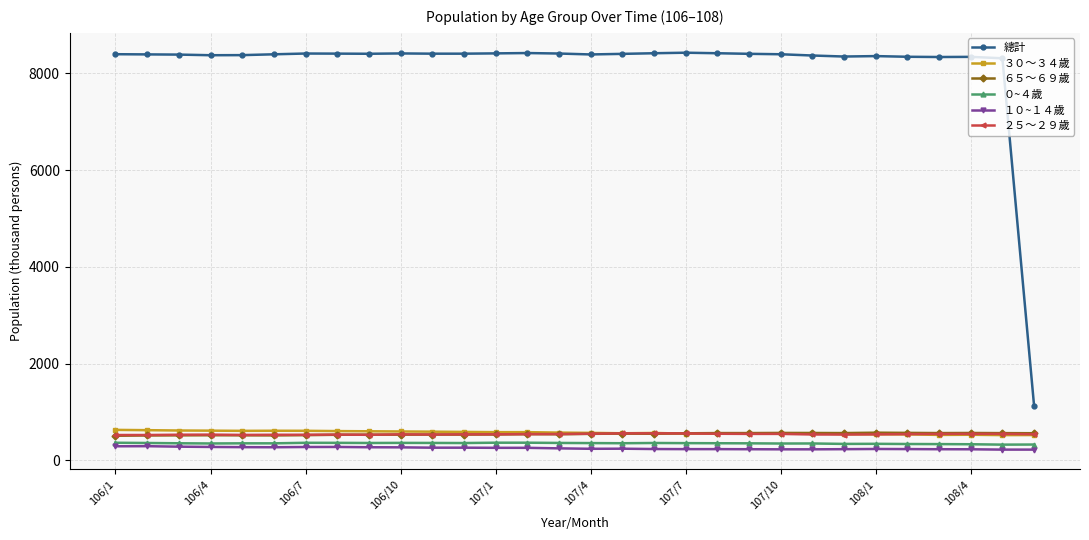

Which series has the largest total across all categories?

總計